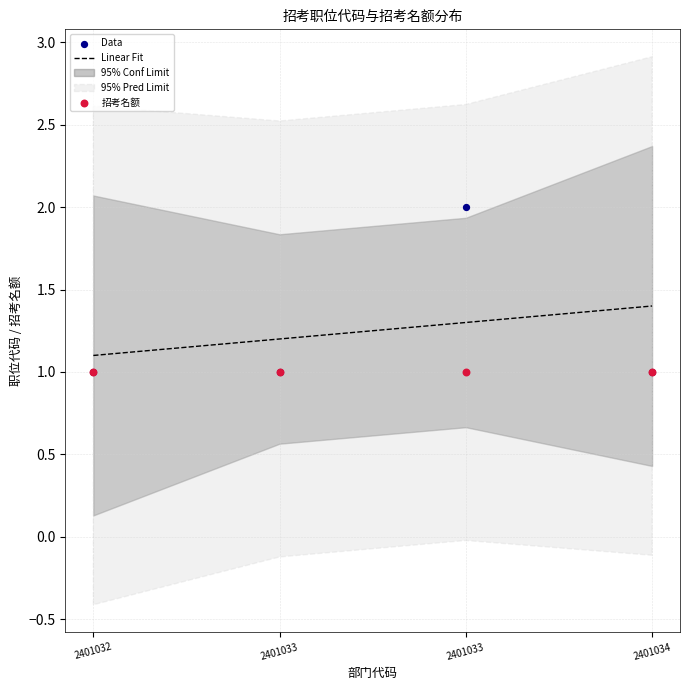

What is the total value across all series at 2401034?

3.4